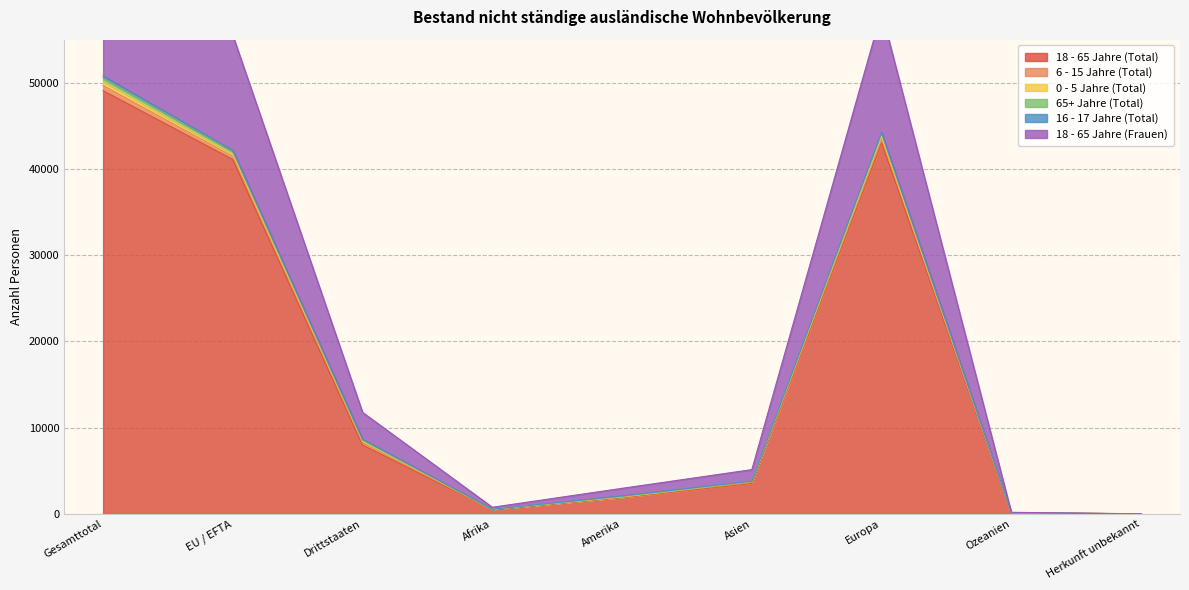

The value of 18 - 65 Jahre (Total) at Gesamttotal is 70523. True or false?

False